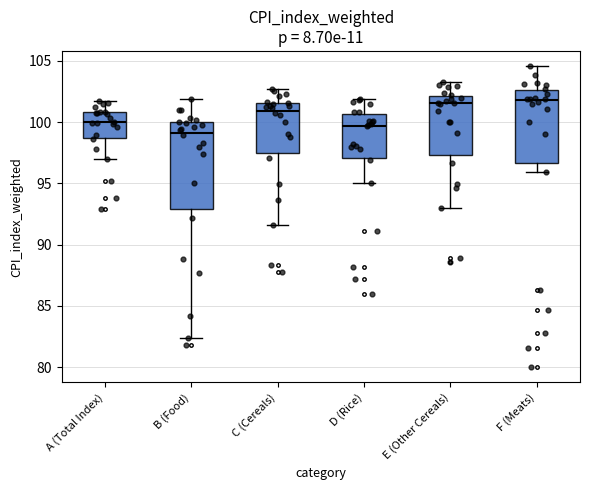

Which box's median line is the lowest?

B (Food)